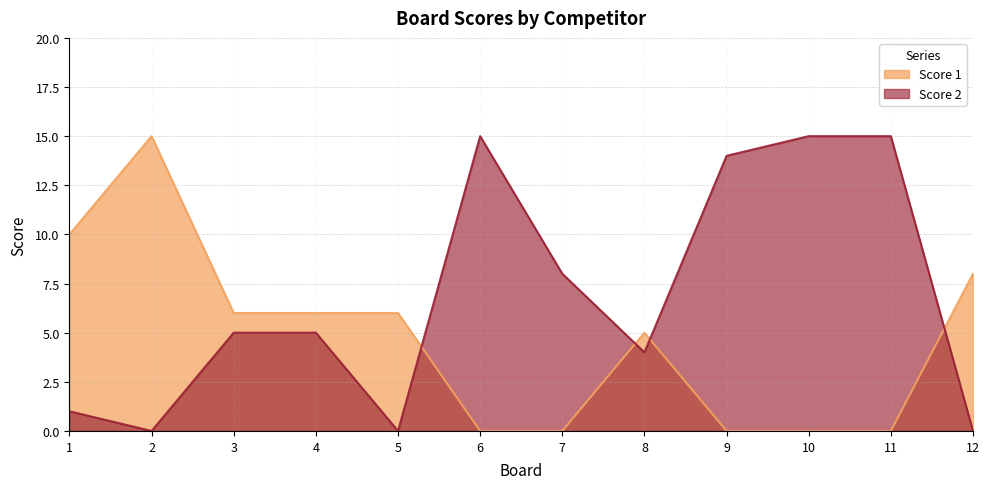

True or false: Score 2 has more than 0 interior local peaks.

True